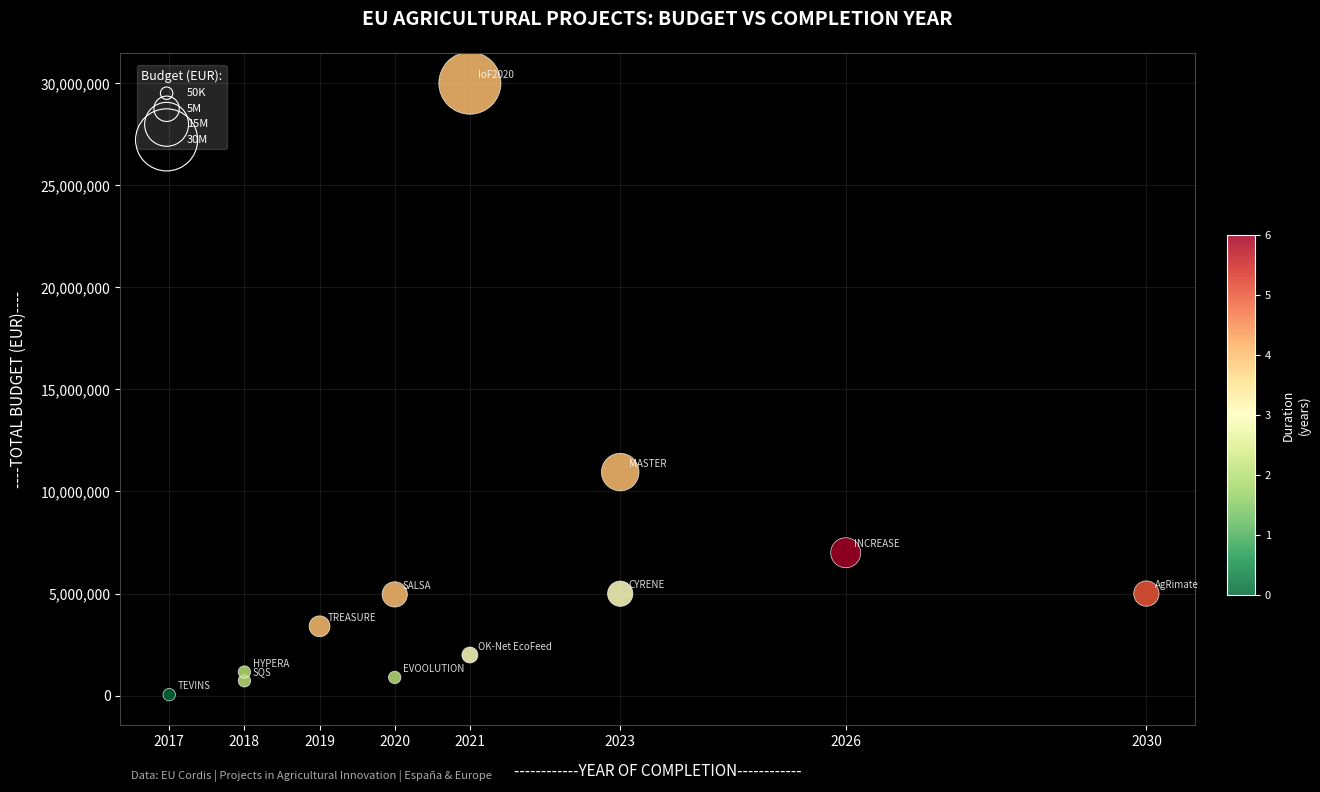

What is the range of X values (max minus min)?

13